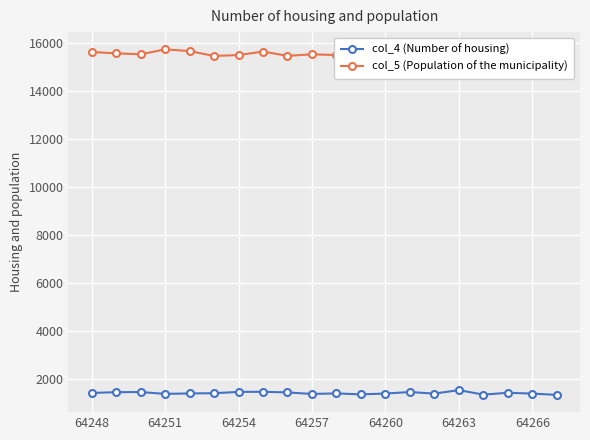

True or false: col_4 (Number of housing) has a value of 2236 at 64263.

False